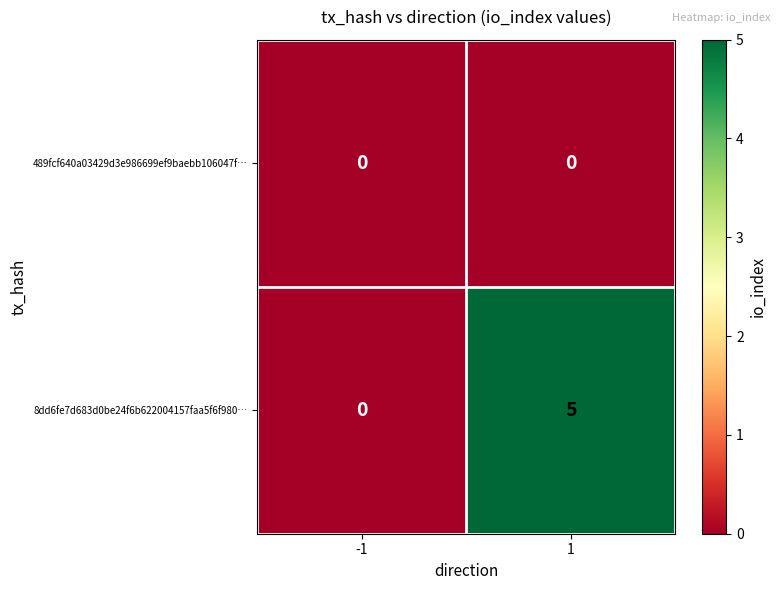

How many distinct data groups are displayed?

2